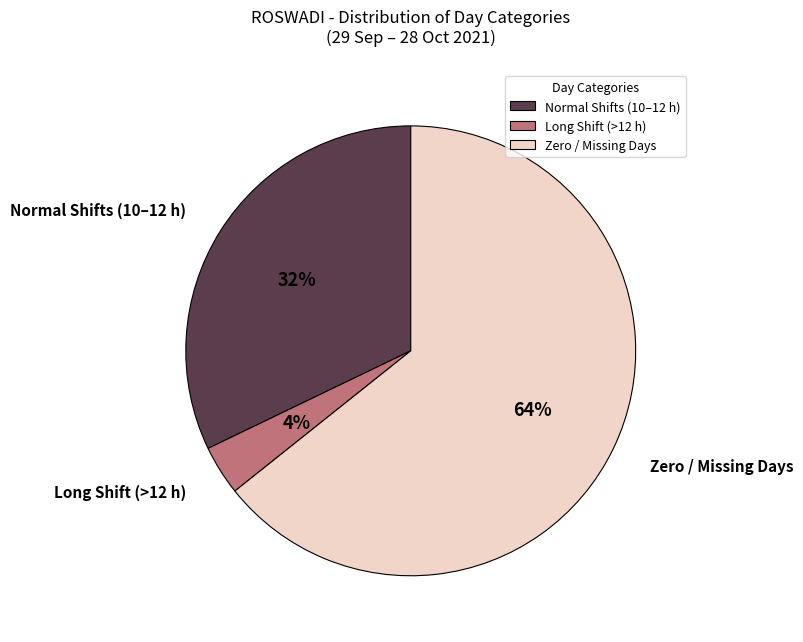

How many slices are in this pie chart?

3